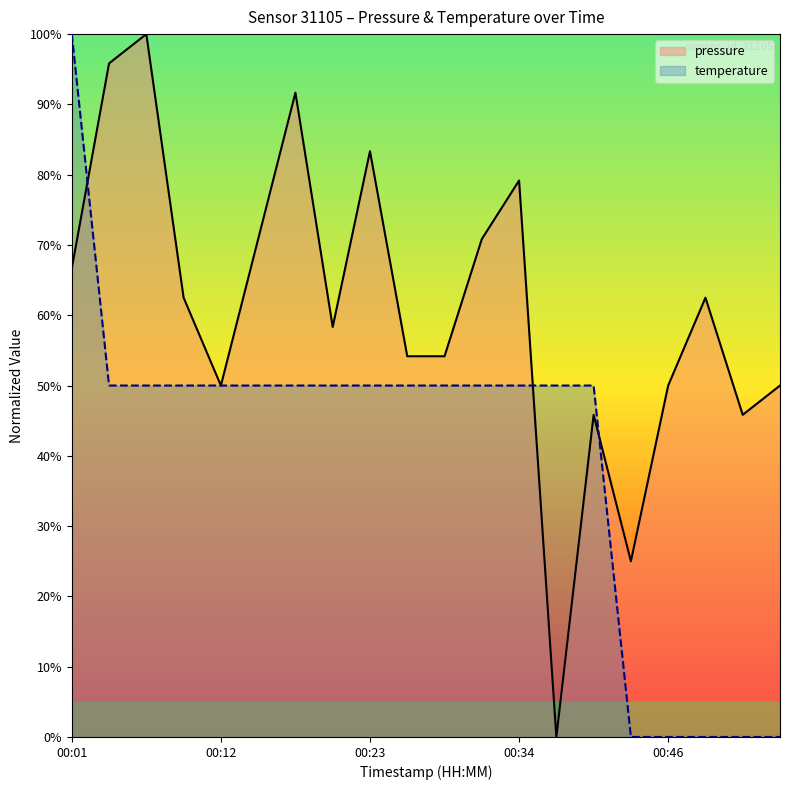

List the series in order of their overall mean, highest first.

pressure, temperature